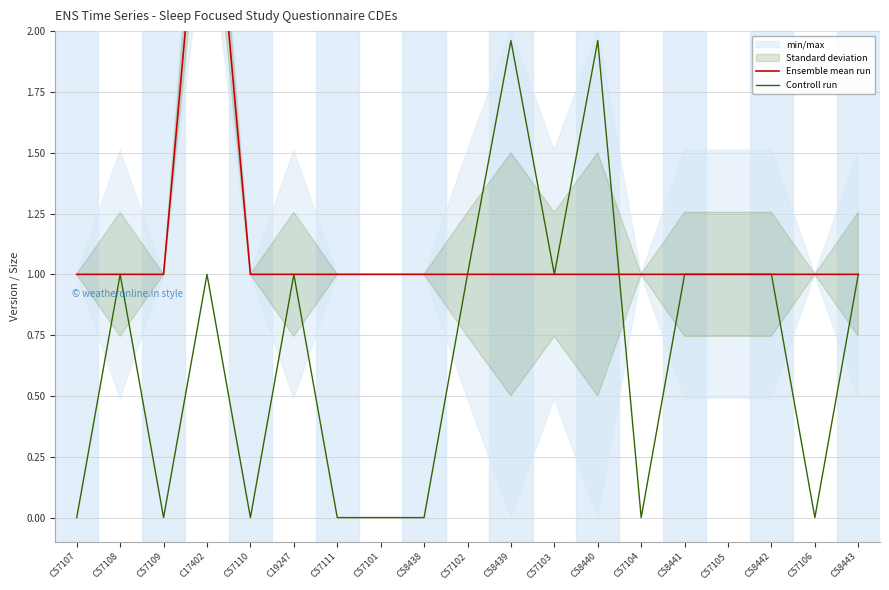

Rank the categories by Ensemble mean run value from lowest to highest.

C57107, C57108, C57109, C57110, C19247, C57111, C57101, C58438, C57102, C58439, C57103, C58440, C57104, C58441, C57105, C58442, C57106, C58443, C17402